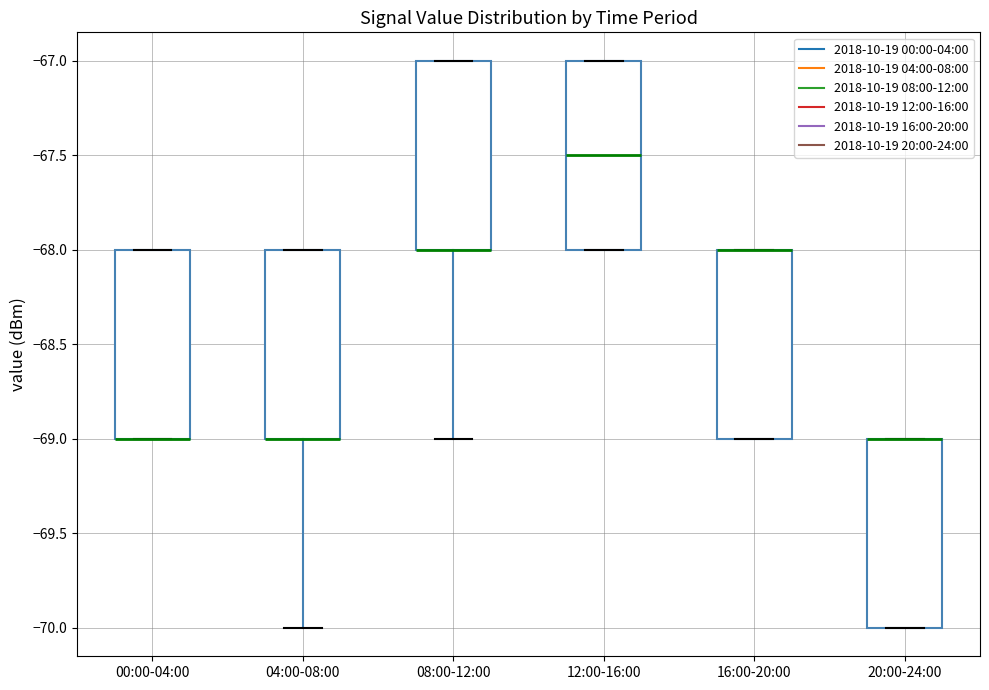

Reading left to right, transcribe this box plot: for each box, give where its median line is, the range the box spans, and where its two whiskers end, as read against the y-axis. The values are not printed on the chart, so give them approximately, as read against the axis.

00:00-04:00: median -69.0 (drawn on the box's lower edge), box -69.0 to -68.0, whiskers -69.0 to -68.0
04:00-08:00: median -69.0 (drawn on the box's lower edge), box -69.0 to -68.0, whiskers -70.0 to -68.0
08:00-12:00: median -68.0 (drawn on the box's lower edge), box -68.0 to -67.0, whiskers -69.0 to -67.0
12:00-16:00: median -67.5, box -68.0 to -67.0, whiskers -68.0 to -67.0
16:00-20:00: median -68.0 (drawn on the box's upper edge), box -69.0 to -68.0, whiskers -69.0 to -68.0
20:00-24:00: median -69.0 (drawn on the box's upper edge), box -70.0 to -69.0, whiskers -70.0 to -69.0